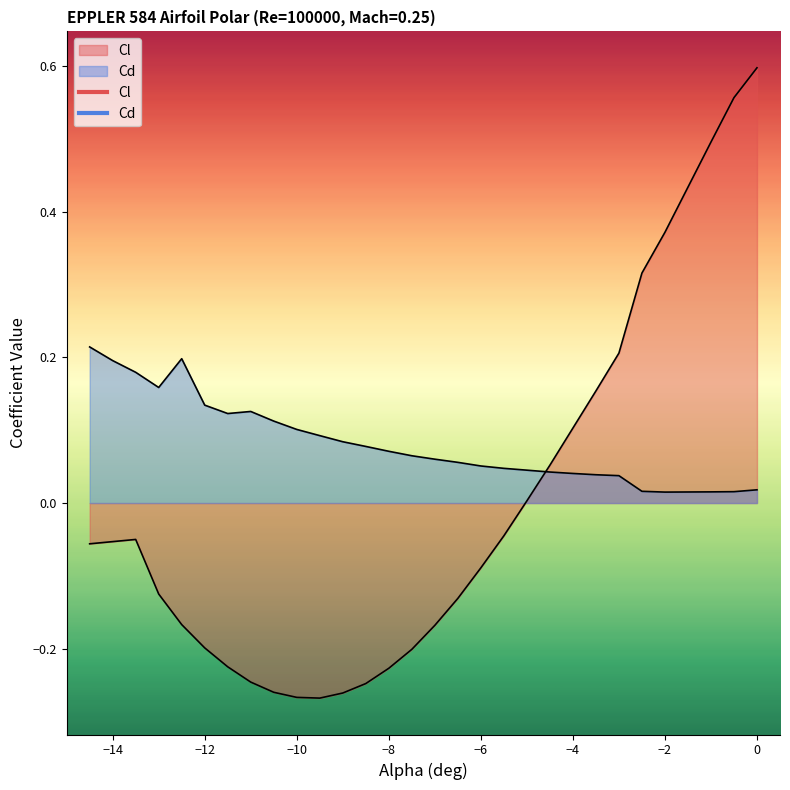

Which series has the widest spread of values?

Cl